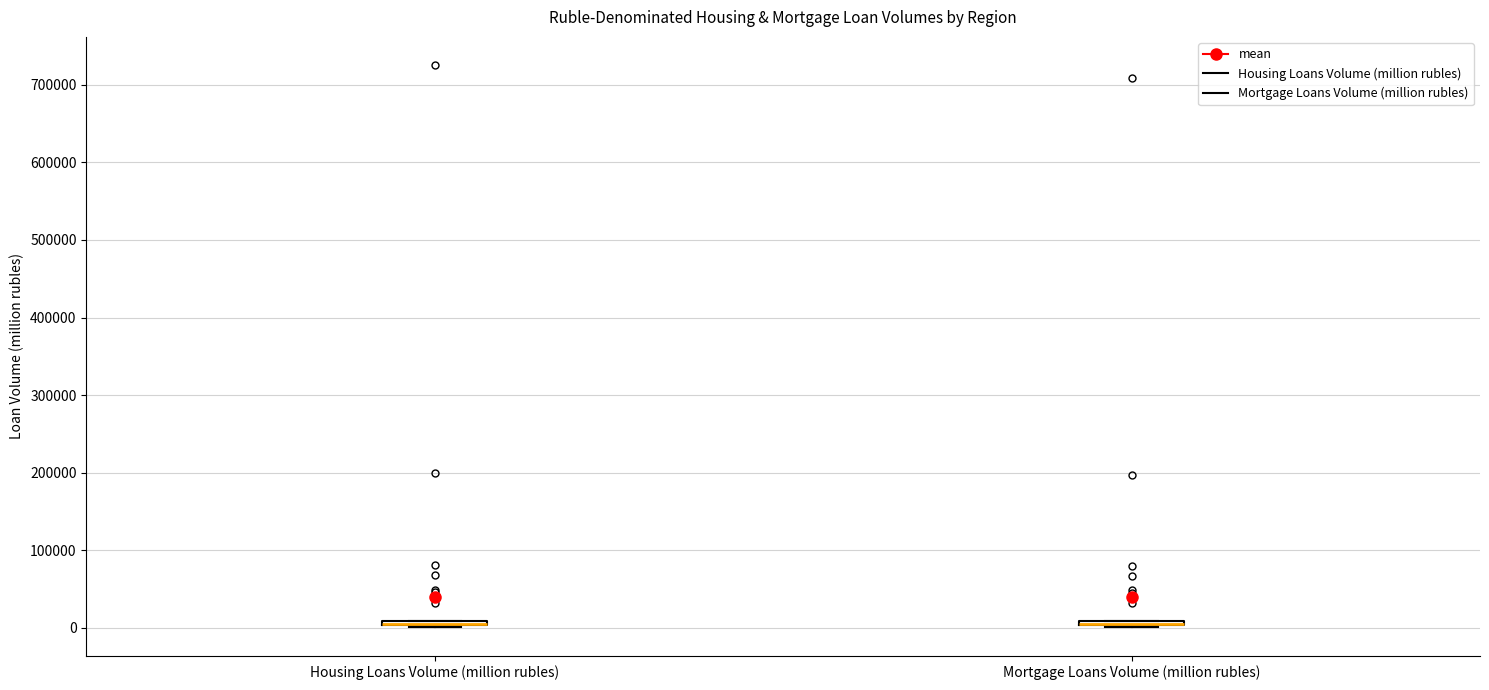

Where is the upper edge of the box for Housing Loans Volume (million rubles) on the y-axis? The values are not printed on the chart, so give them approximately, as read against the axis.

10000